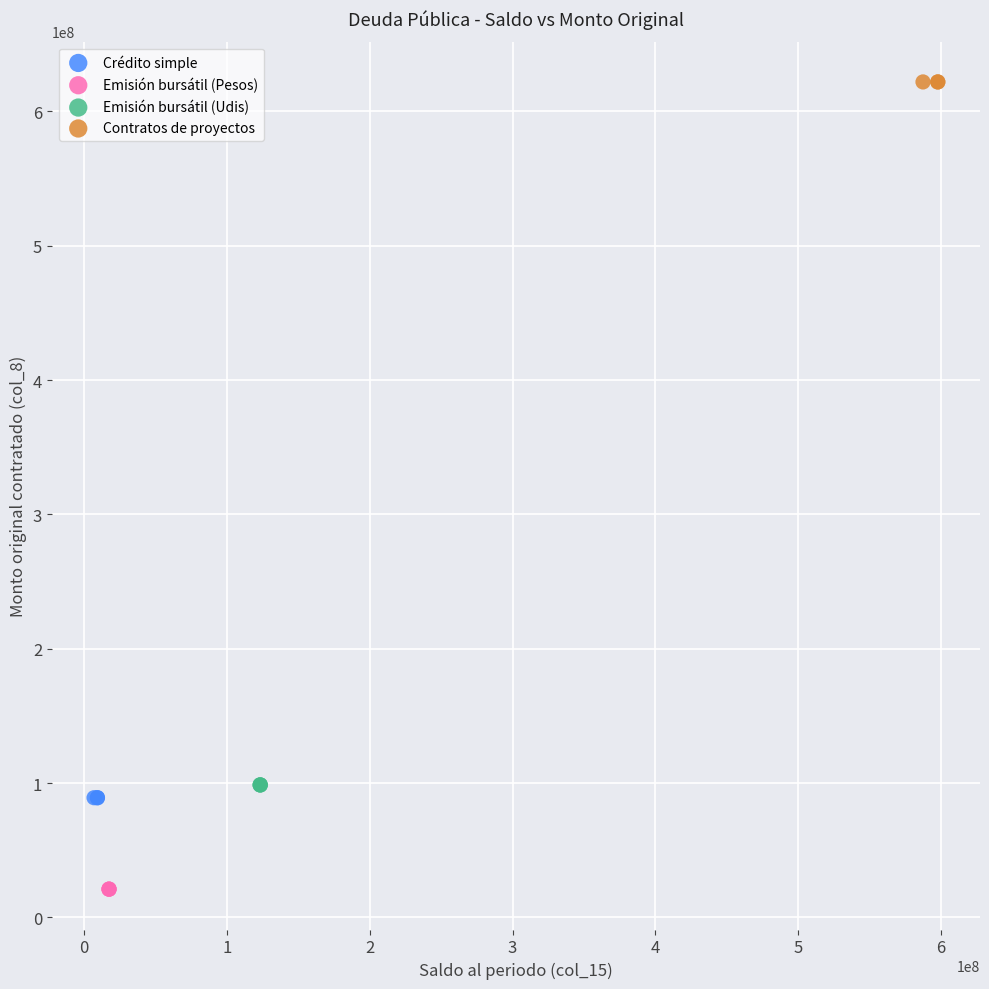

Which series reaches the maximum Y coordinate?

Contratos de proyectos